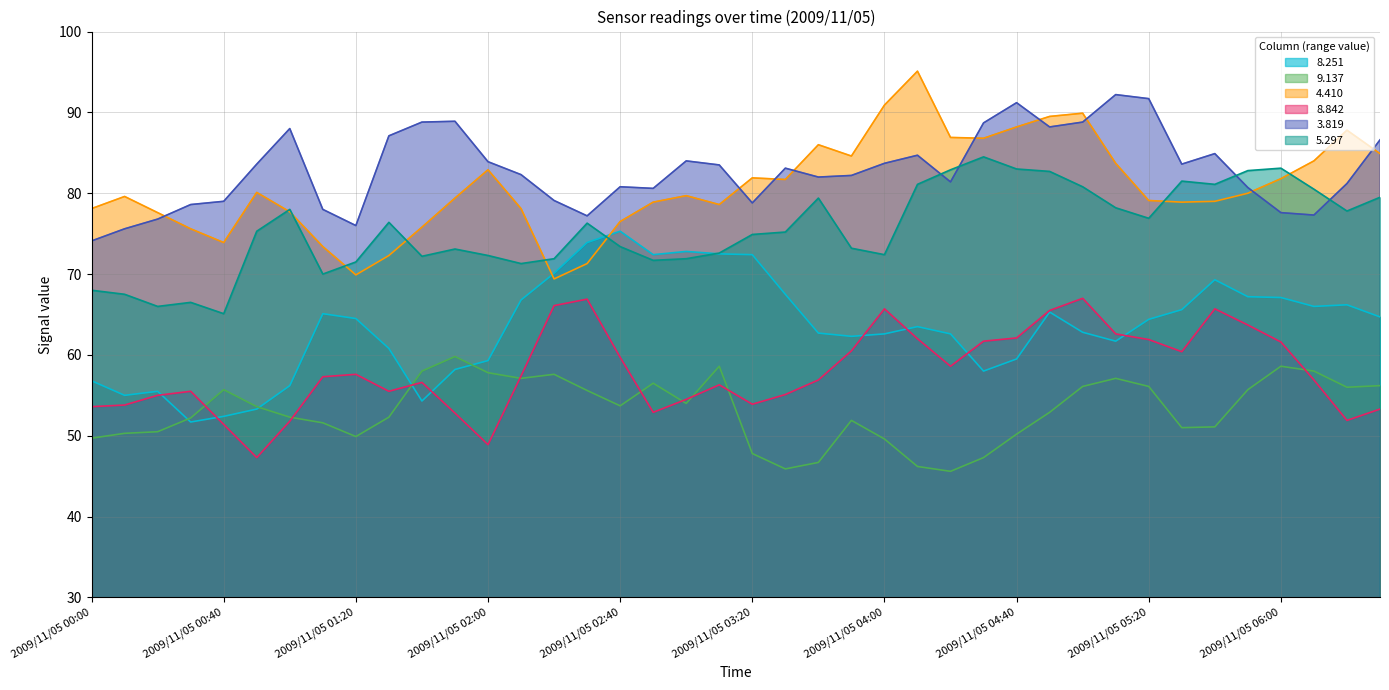

True or false: 9.137 and 8.251 intersect in this chart.

True